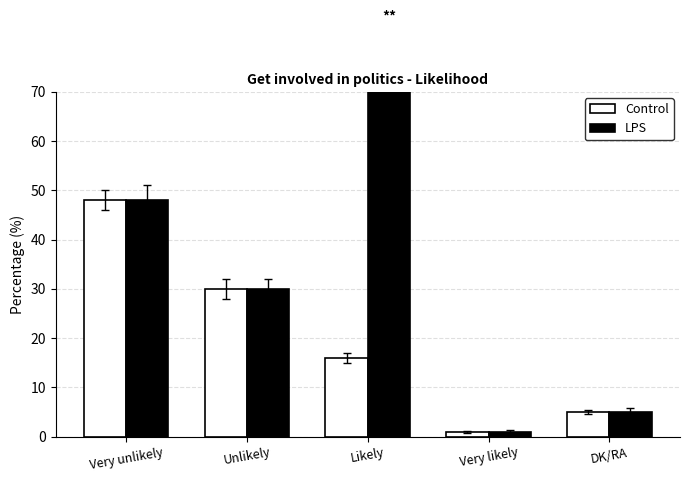

Reading left to right, extract all data points from this chart.

Control: 48.0	30.0	16.0	1.0	5.0
LPS: 48.0	30.0	76.8	1.0	5.0